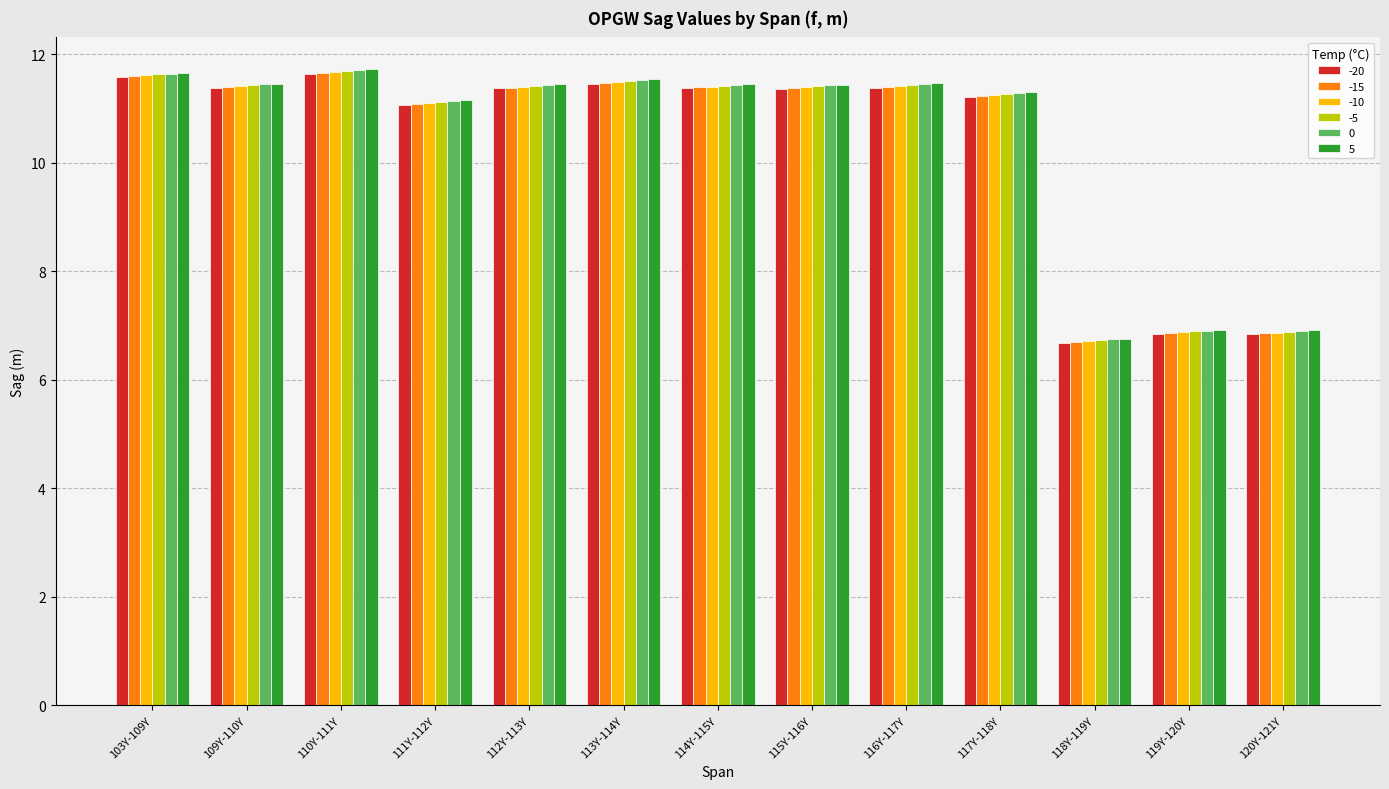

What is the smallest value displayed?

6.7